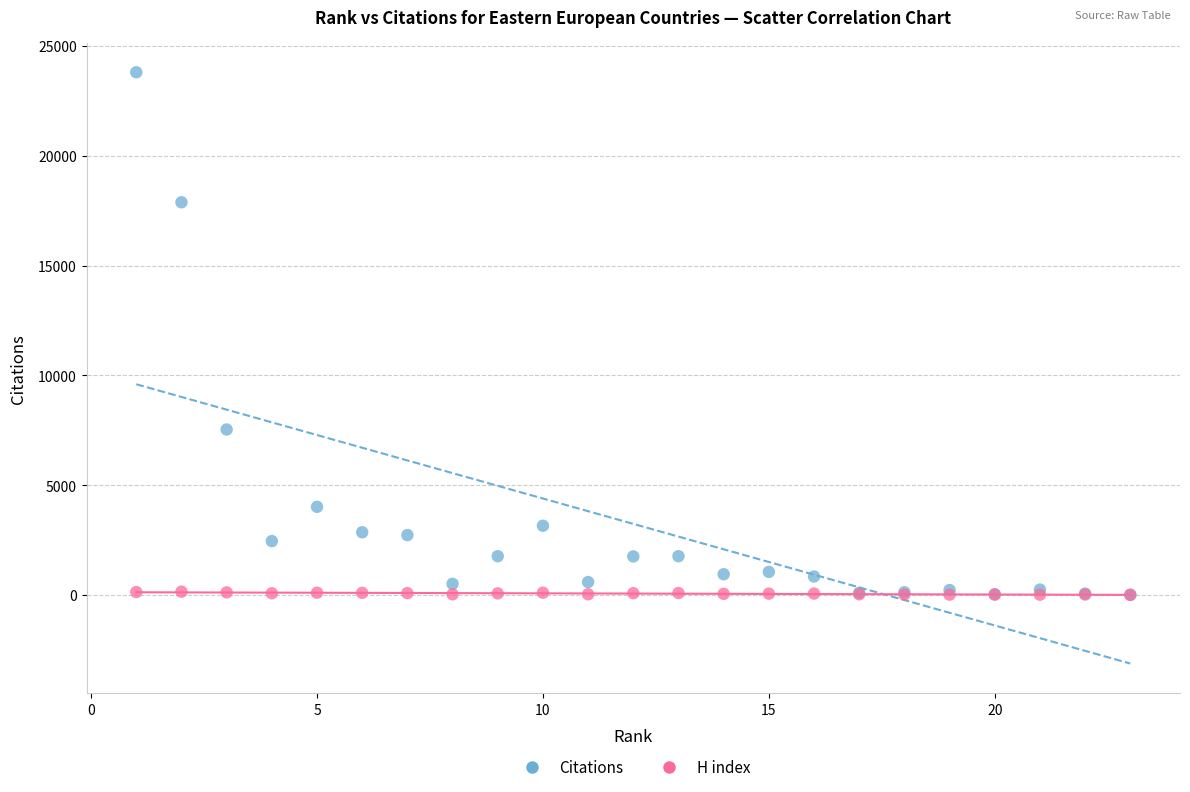

Across all series, what Y value is closest to 11908?

7540